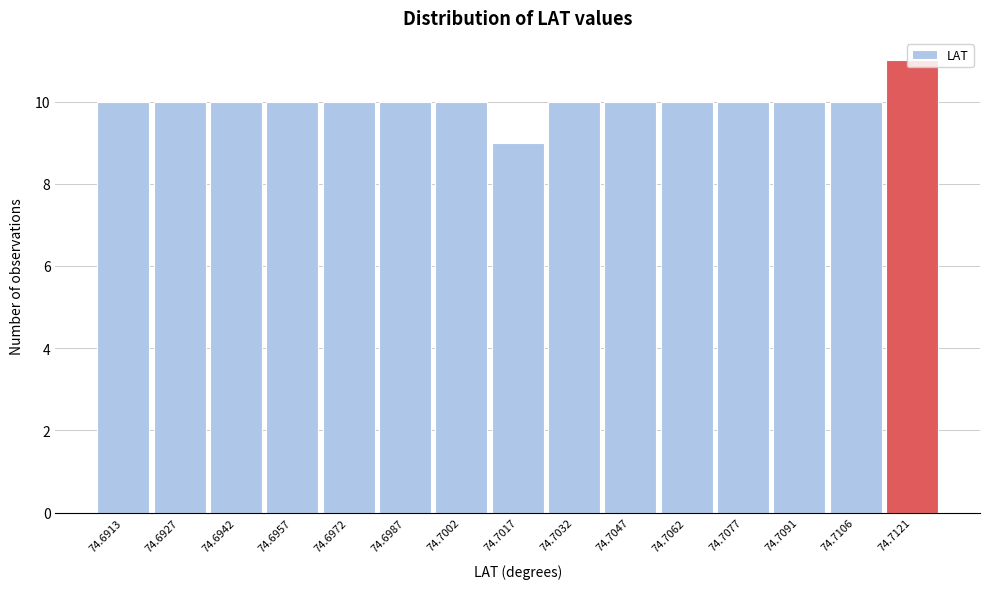

What is the value of the 4th bar from the left?

10